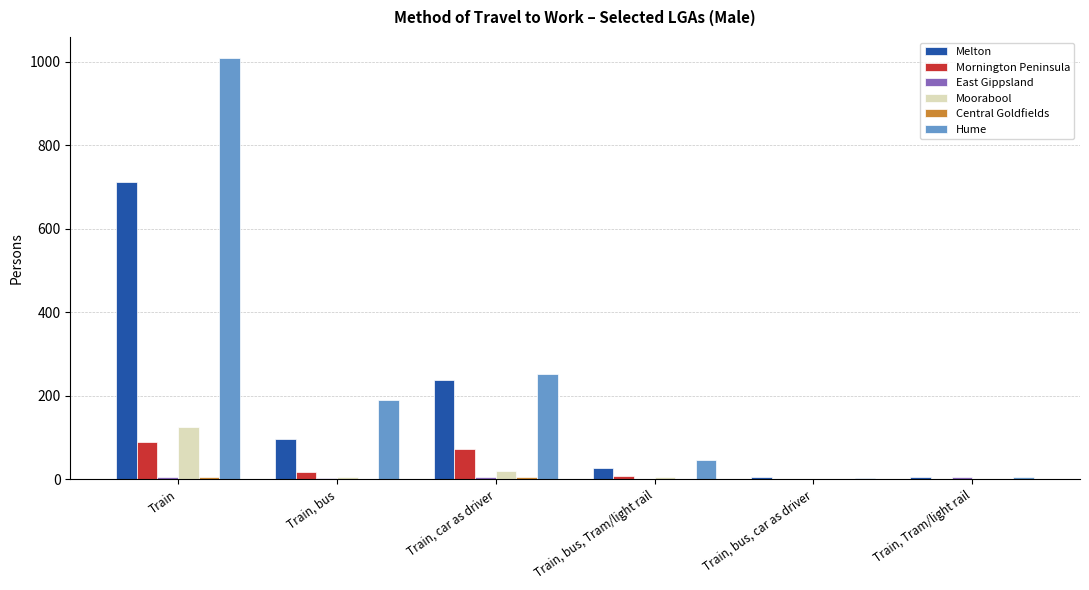

At which category is the sum across all series the highest?

Train